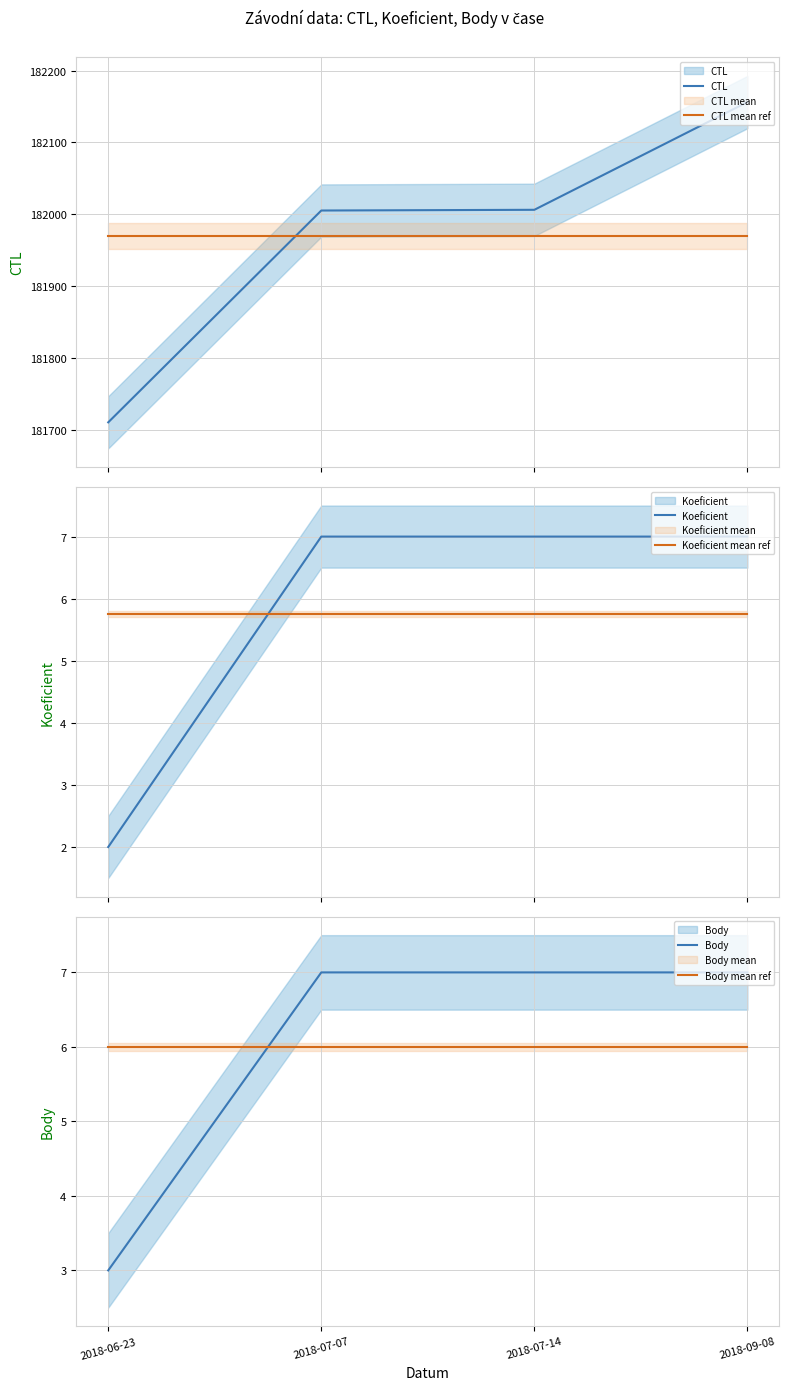

The Koeficient series shows 7.0 at 2018-09-08. True or false?

True